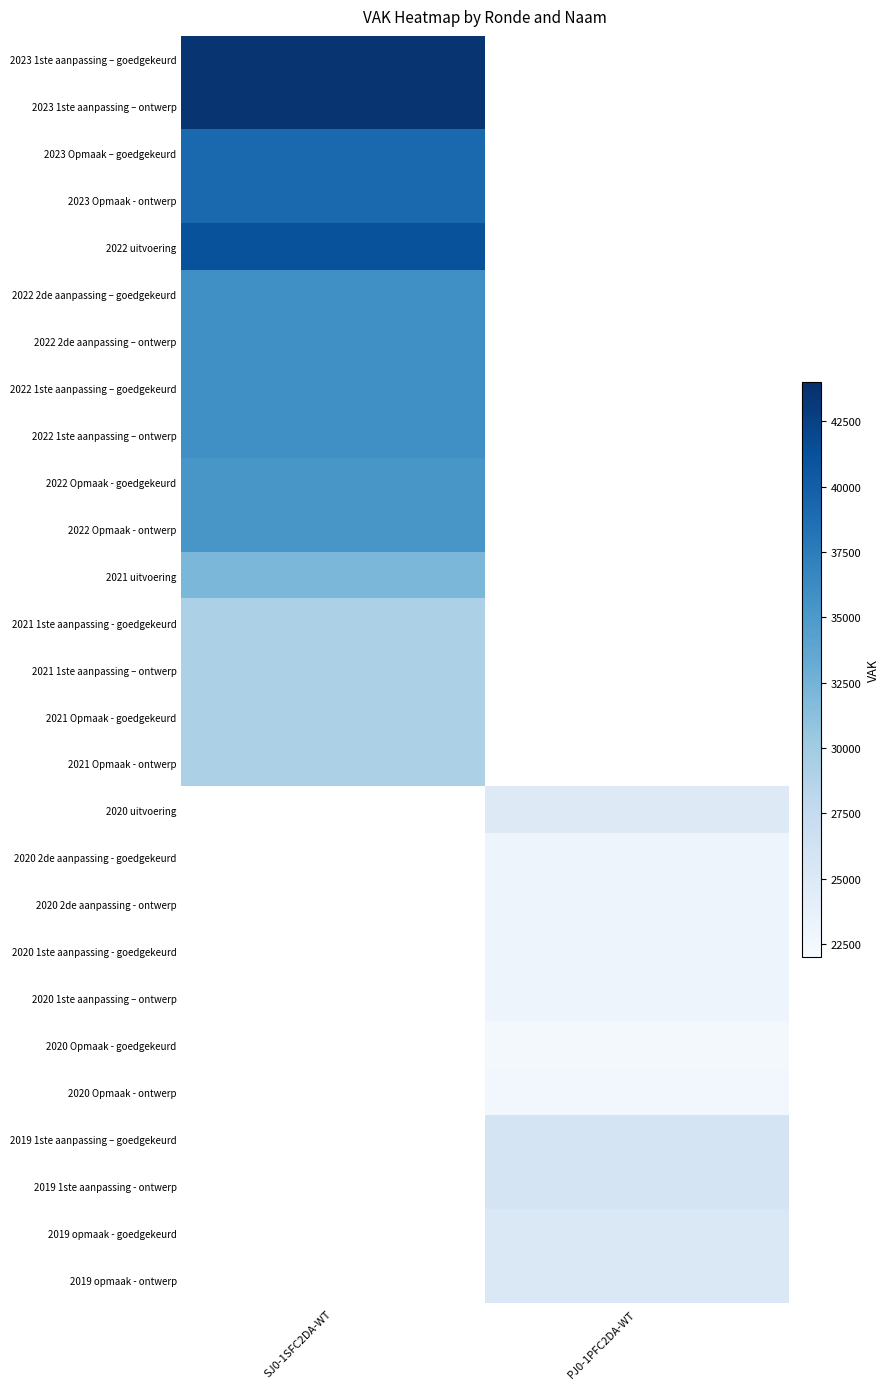

Which series has the largest range (max minus min)?

2023 1ste aanpassing – goedgekeurd